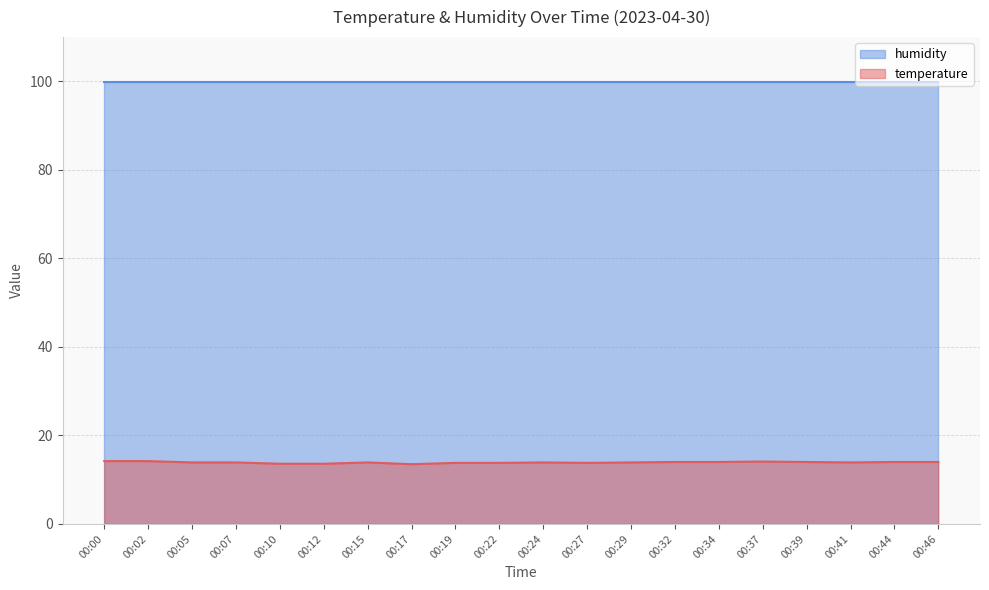

What is the smallest value displayed?

13.5